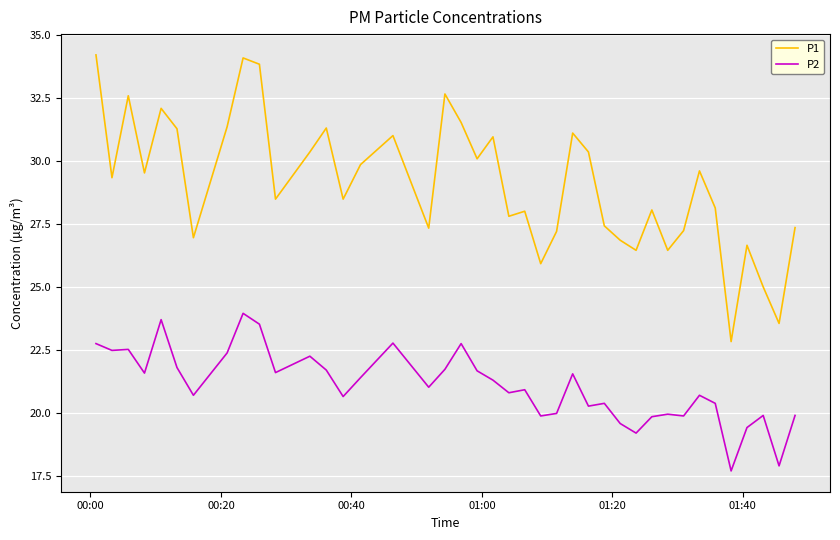

Which series has the widest spread of values?

P1